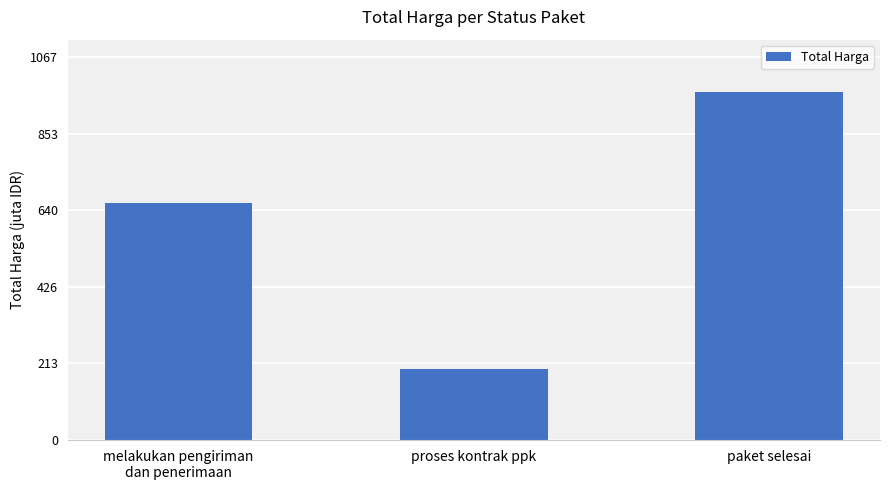

List the labels in order of value, largest first.

paket selesai, melakukan pengiriman
dan penerimaan, proses kontrak ppk